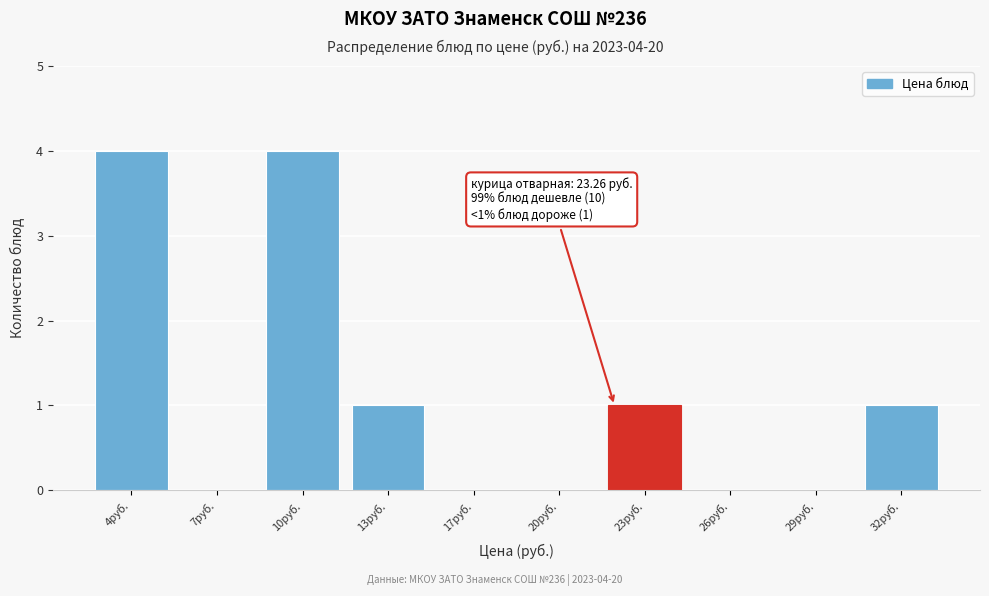

Reading left to right, extract all data points from this chart.

4руб.=4	7руб.=0	10руб.=4	13руб.=1	17руб.=0	20руб.=0	23руб.=1	26руб.=0	29руб.=0	32руб.=1